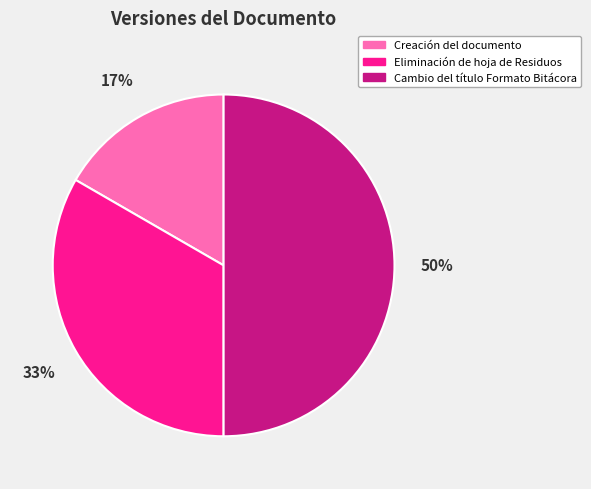

The Cambio del título Formato Bitácora slice represents 50% of the pie. True or false?

True